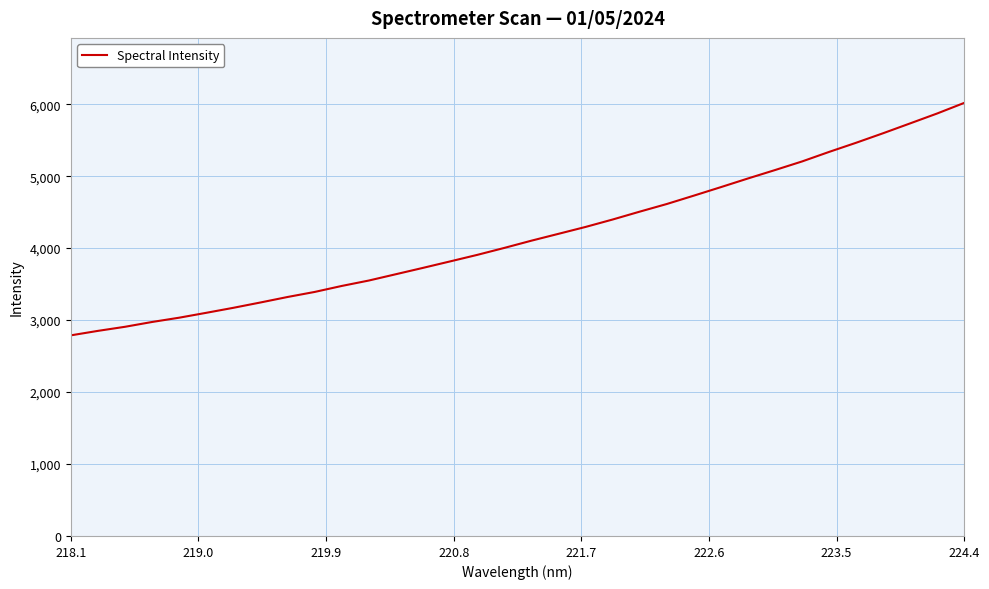

What is the difference between the maximum and minimum values?

3230.9